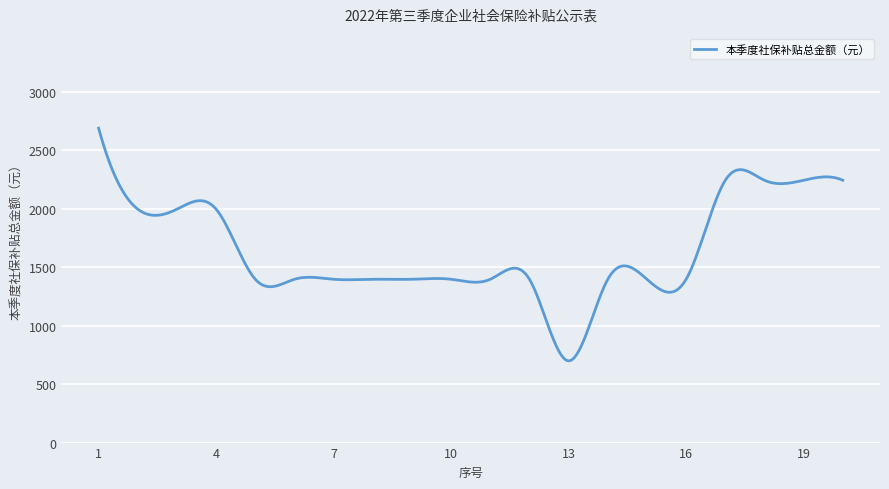

What is the sum of all values?

493152.3